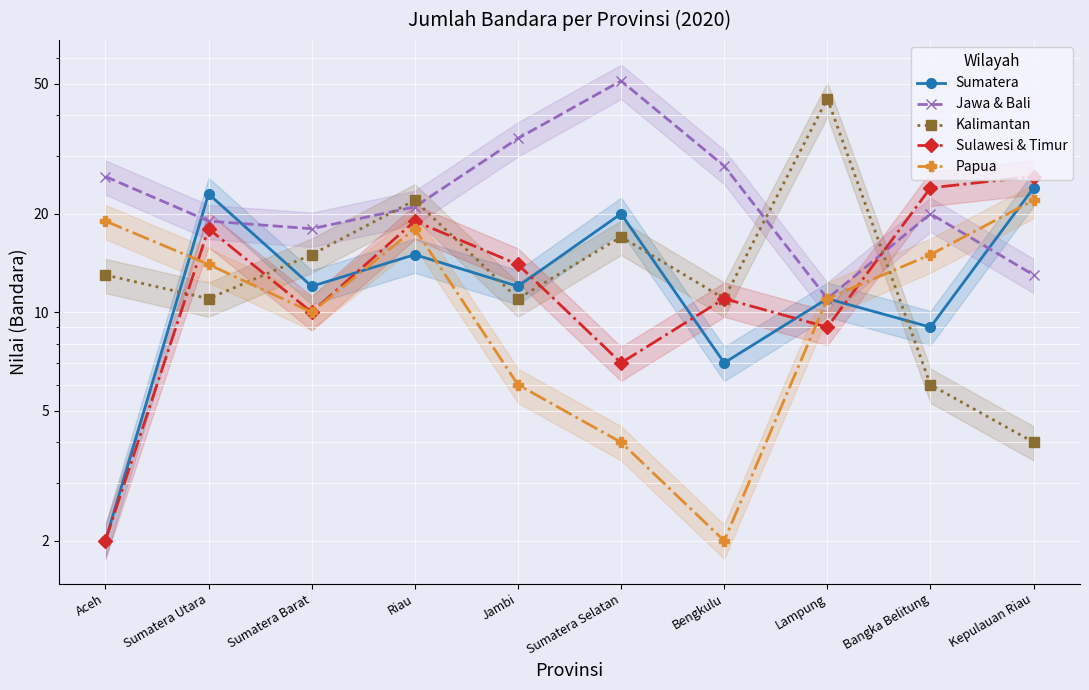

Reading right to left, extract all data points from this chart.

Sumatera: Kepulauan Riau=24	Bangka Belitung=9	Lampung=11	Bengkulu=7	Sumatera Selatan=20	Jambi=12	Riau=15	Sumatera Barat=12	Sumatera Utara=23	Aceh=2
Jawa & Bali: Kepulauan Riau=13	Bangka Belitung=20	Lampung=11	Bengkulu=28	Sumatera Selatan=51	Jambi=34	Riau=21	Sumatera Barat=18	Sumatera Utara=19	Aceh=26
Kalimantan: Kepulauan Riau=4	Bangka Belitung=6	Lampung=45	Bengkulu=11	Sumatera Selatan=17	Jambi=11	Riau=22	Sumatera Barat=15	Sumatera Utara=11	Aceh=13
Sulawesi & Timur: Kepulauan Riau=26	Bangka Belitung=24	Lampung=9	Bengkulu=11	Sumatera Selatan=7	Jambi=14	Riau=19	Sumatera Barat=10	Sumatera Utara=18	Aceh=2
Papua: Kepulauan Riau=22	Bangka Belitung=15	Lampung=11	Bengkulu=2	Sumatera Selatan=4	Jambi=6	Riau=18	Sumatera Barat=10	Sumatera Utara=14	Aceh=19